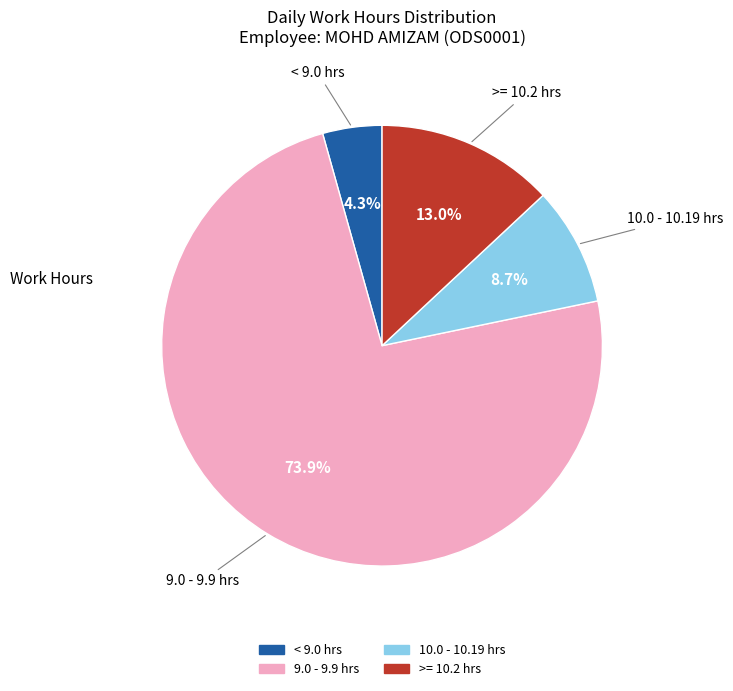

Is there a majority slice in this chart?

Yes